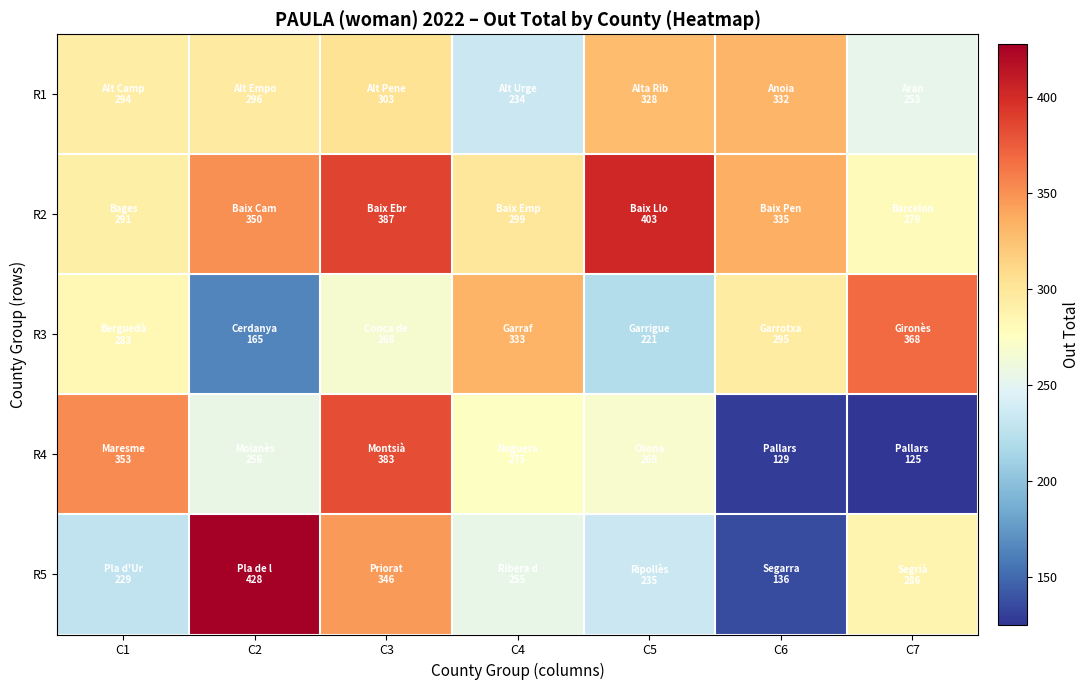

At which category is the sum across all series the highest?

C3